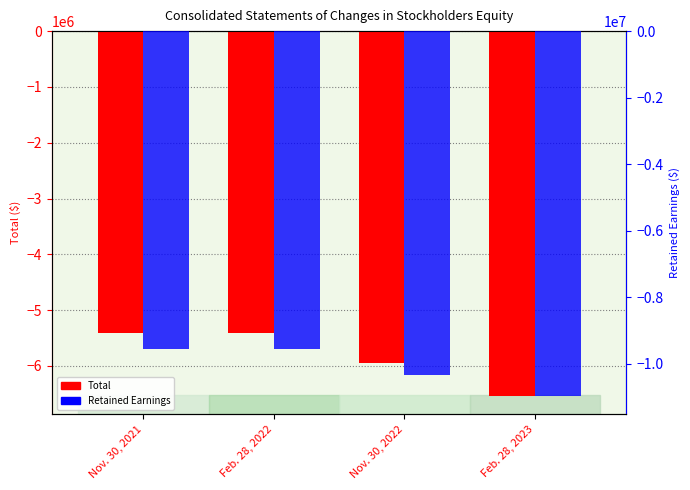

What position from the right is Nov. 30, 2022?

2